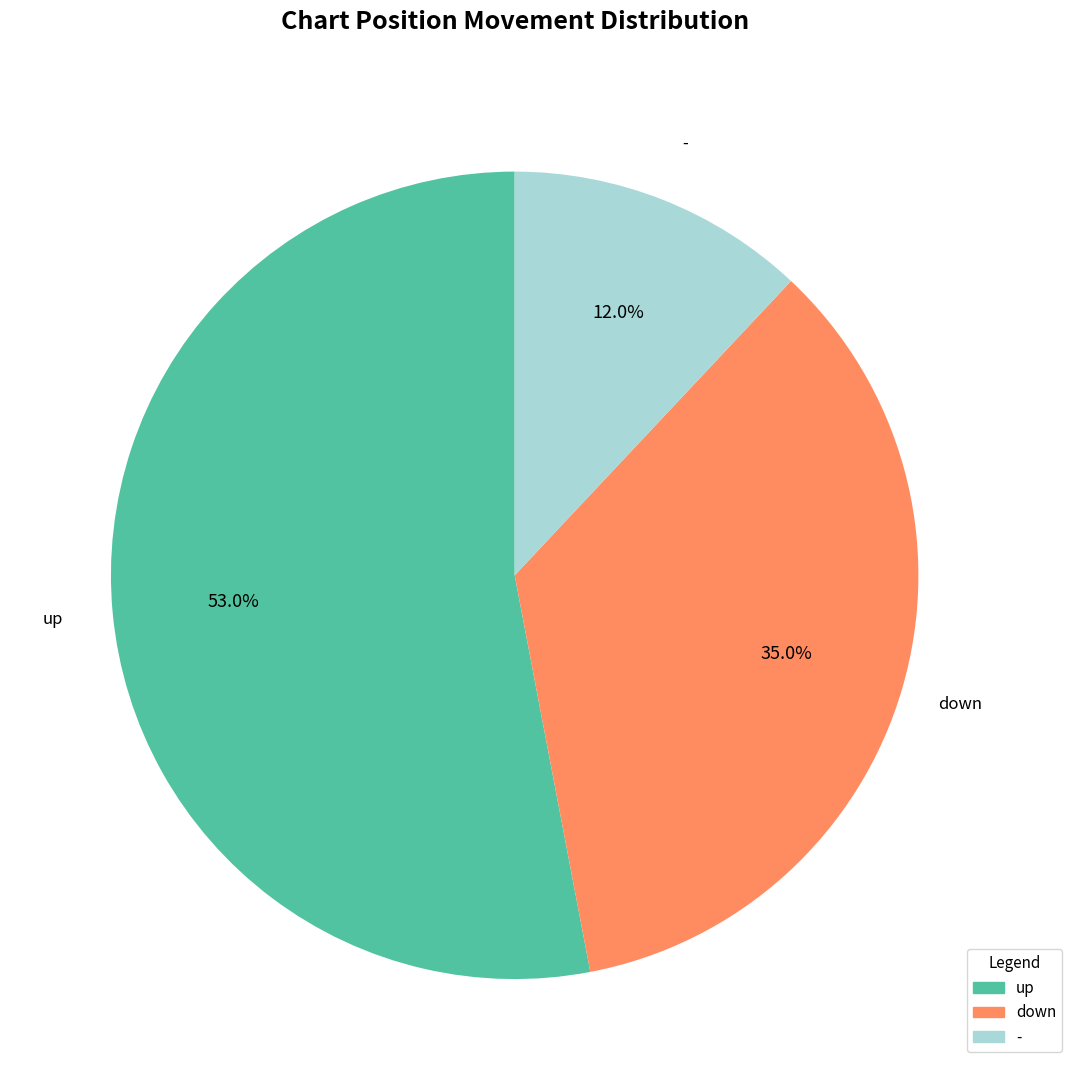

To the nearest percent, what is the combined percentage of up and -?

65%